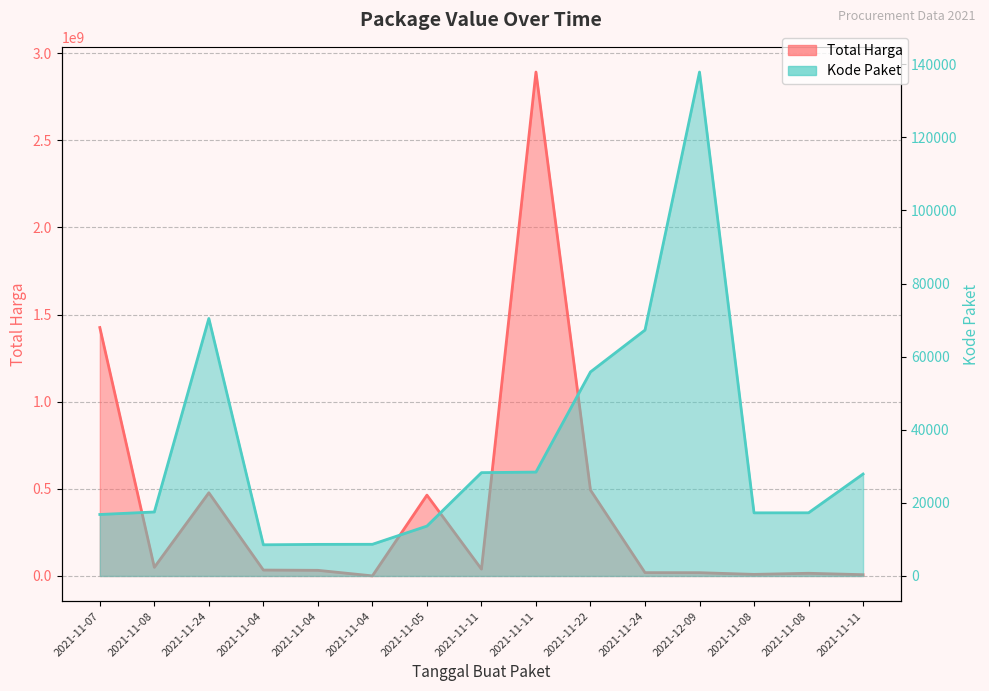

Reading right to left, list all the values displayed in this chart.

Total Harga: 7401240	15513960	9180000	18900000	19175000	493000000	2892122000	39440000	464002100	577875	32441200	34000000	477600000	49730040	1425867900
Kode Paket: 27891	17283	17272	137876	67279	55826	28425	28271	13652	8668	8646	8530	70453	17509	16823